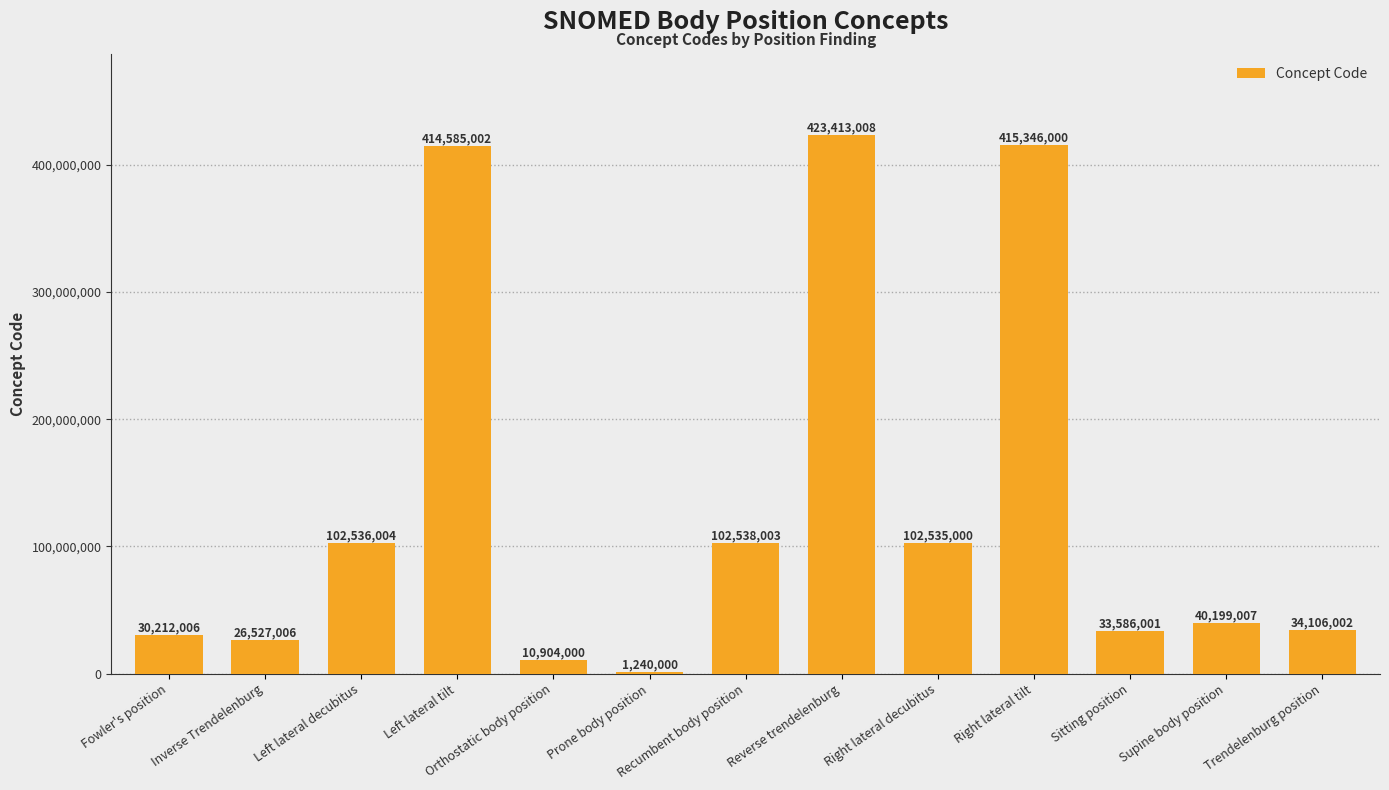

What is the sum of all values?

1737727039